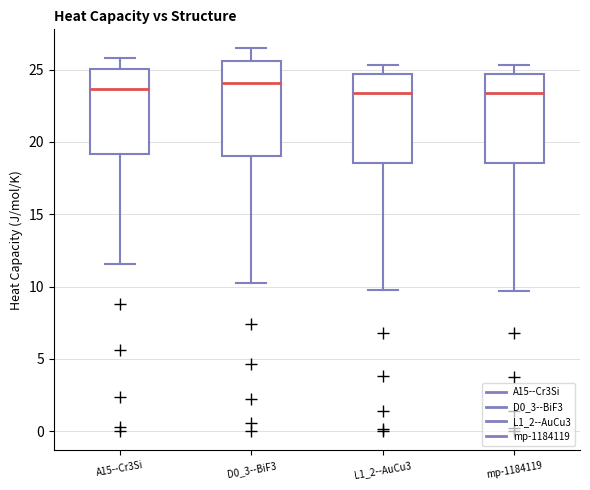

Reading left to right, read every box against the y-axis: the position of its median line, the range the box covers, and the ends of its whiskers. The values are not printed on the chart, so give them approximately, as read against the axis.

A15--Cr3Si: median 23.5, box 19.0 to 25.0, whiskers 11.5 to 26.0
D0_3--BiF3: median 24.0, box 19.0 to 25.5, whiskers 10.5 to 26.5
L1_2--AuCu3: median 23.5, box 18.5 to 24.5, whiskers 10.0 to 25.5
mp-1184119: median 23.5, box 18.5 to 24.5, whiskers 9.5 to 25.5